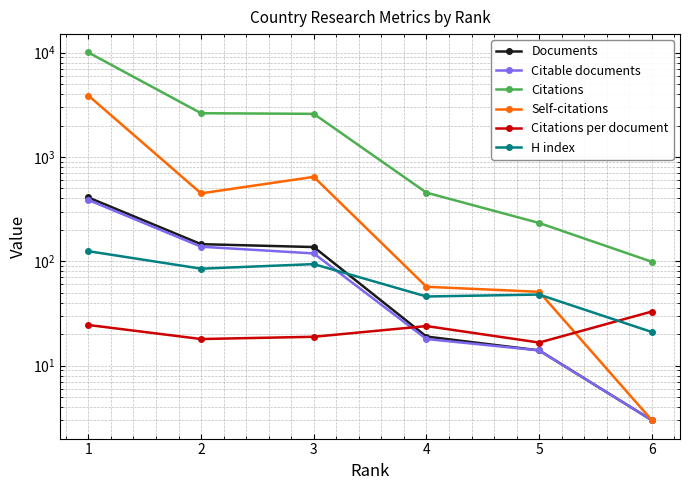

Rank the series by their maximum value, from lowest to highest.

Citations per document, H index, Citable documents, Documents, Self-citations, Citations